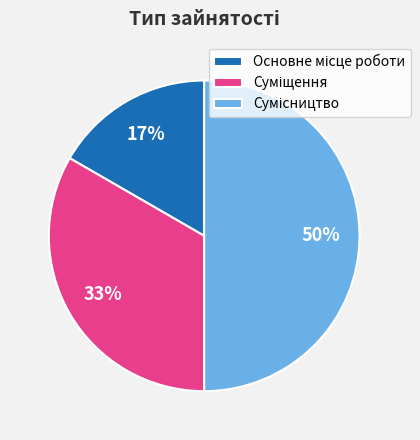

To the nearest percent, what is the difference between the largest and smallest slice percentages?

33%